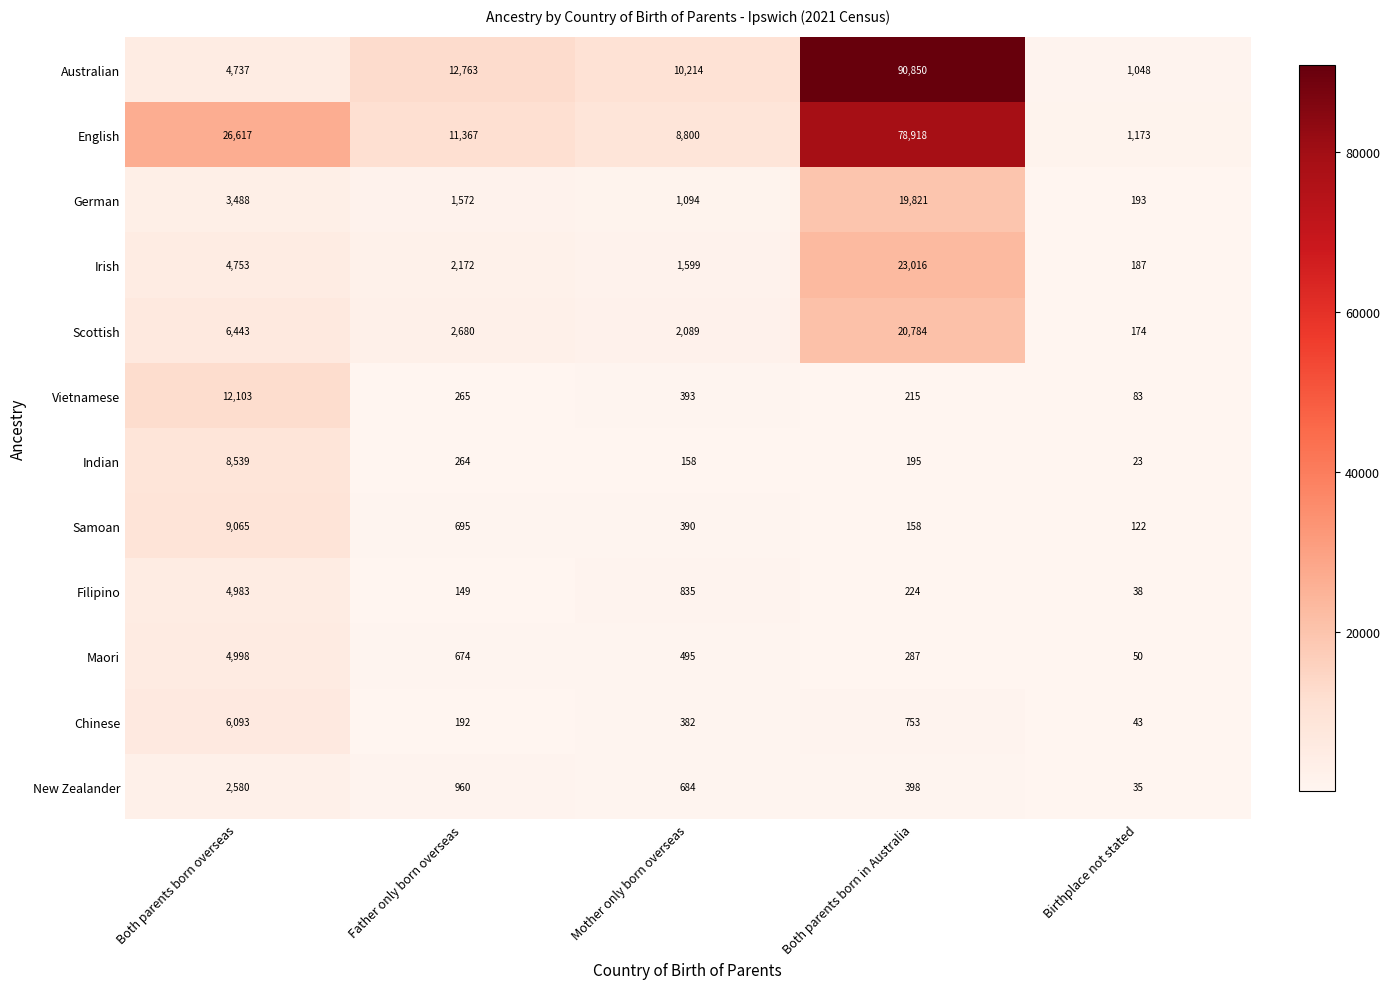

What is the difference between the highest and lowest values at Mother only born overseas?

10056